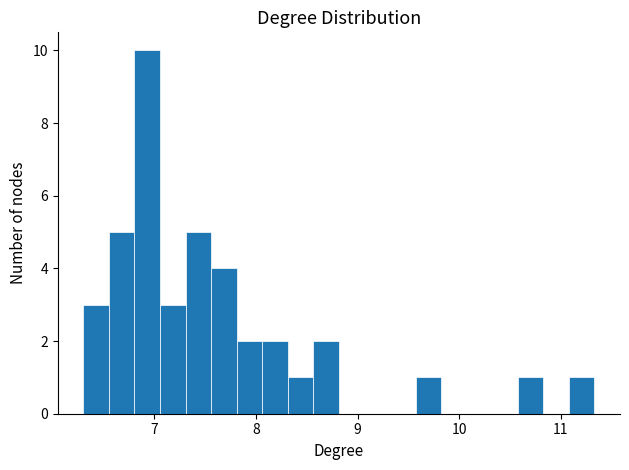

Read against the x-axis, roughly where is the centre of the tallest bar?

6.9